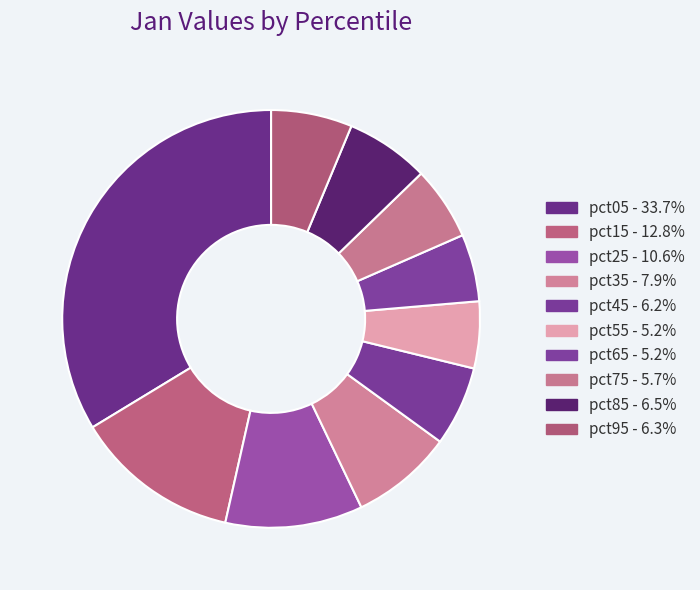

Which slice is the smallest?

pct55